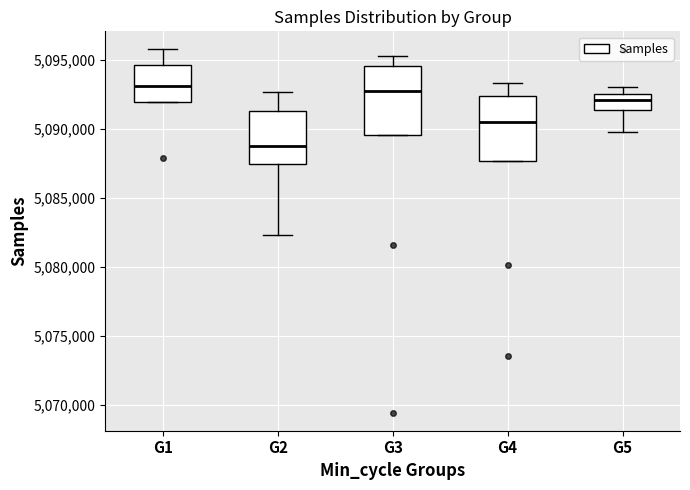

Where is the lower edge of the box for G4 on the y-axis? The values are not printed on the chart, so give them approximately, as read against the axis.

5087500